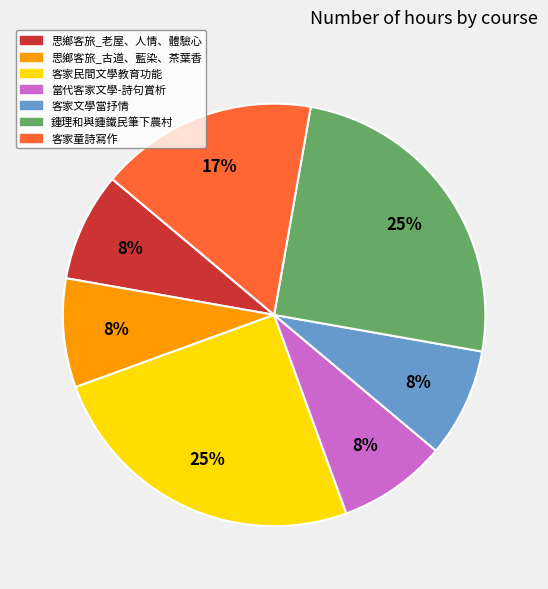

Is there any slice that represents more than half of the pie?

No